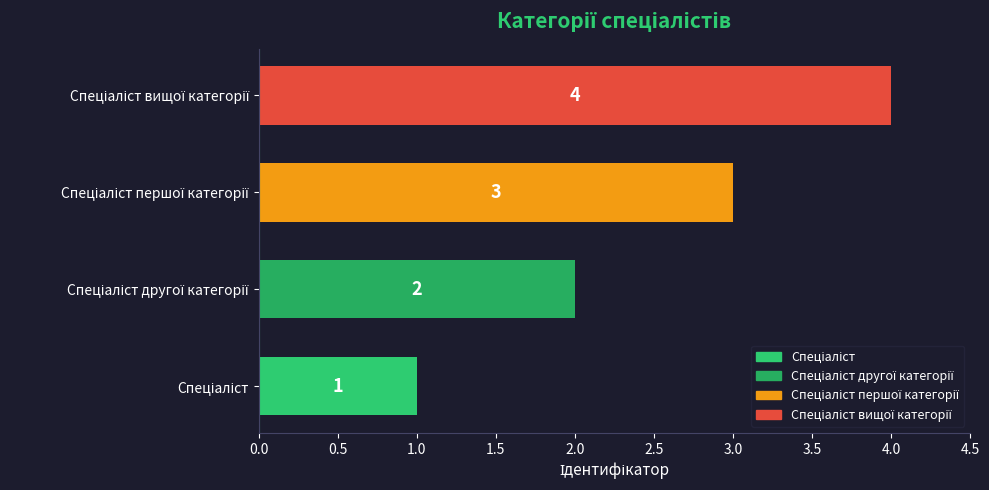

What is the greatest value displayed?

4